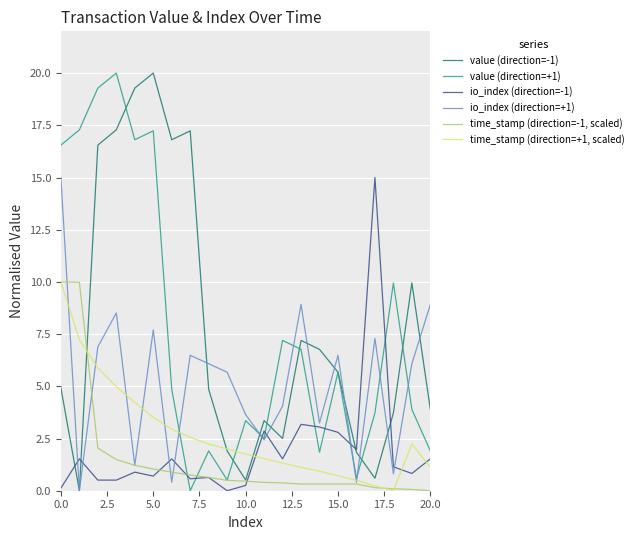

The value of io_index (direction=+1) at 5.0 is 7.7. True or false?

True